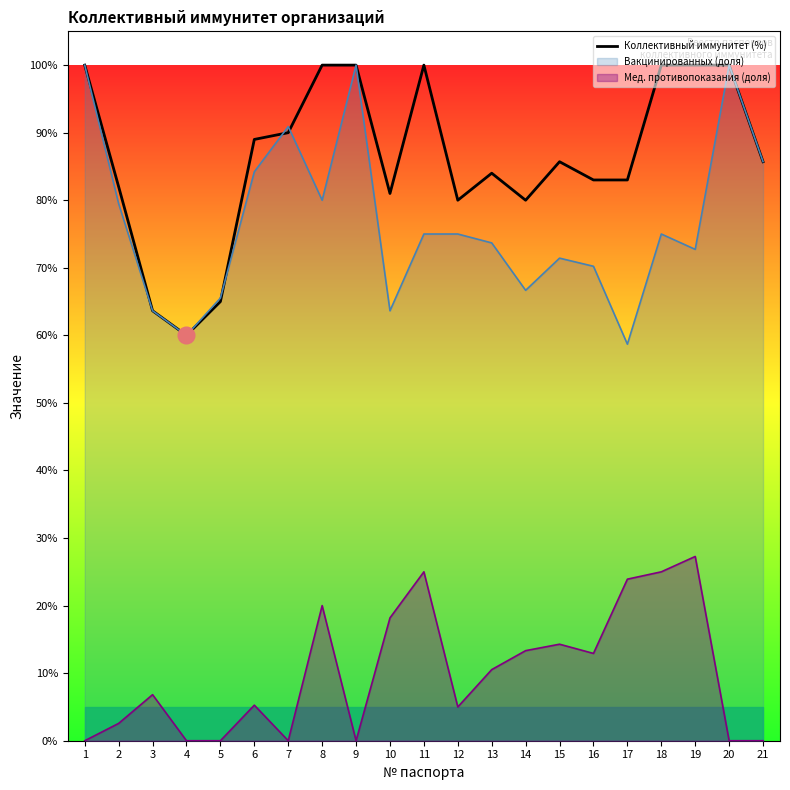

What is the difference between the second highest and minimum values?

0.4